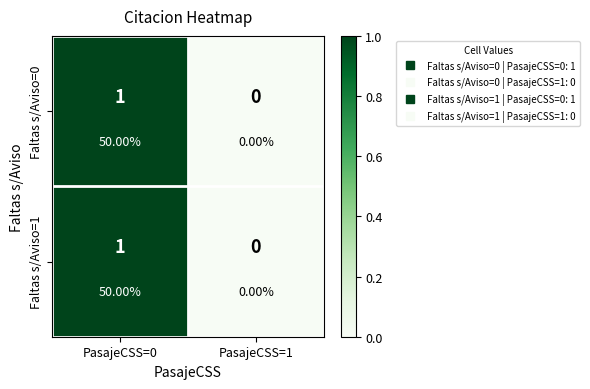

The Faltas s/Aviso=0 series shows 1 at PasajeCSS=1. True or false?

False